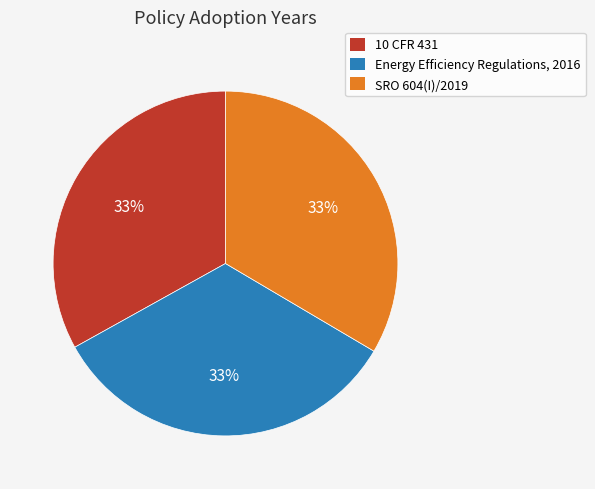

To the nearest percent, what percentage of the pie is Energy Efficiency Regulations, 2016?

33%